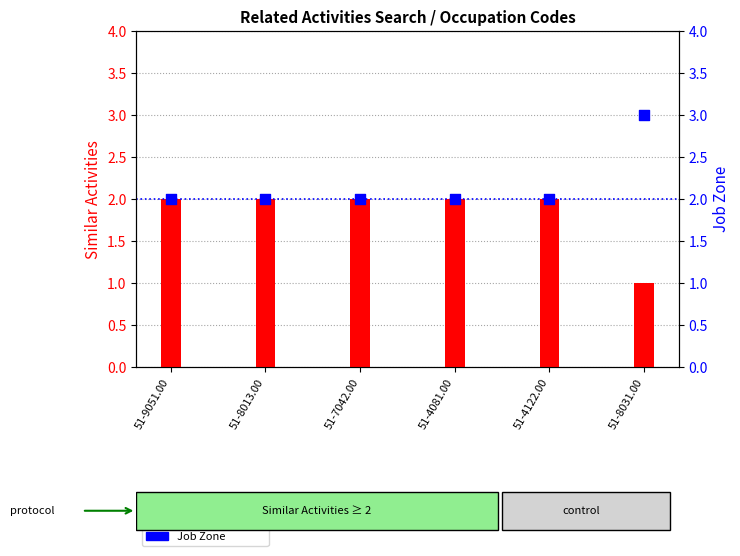

What is the total value across all series at 51-8031.00?

4